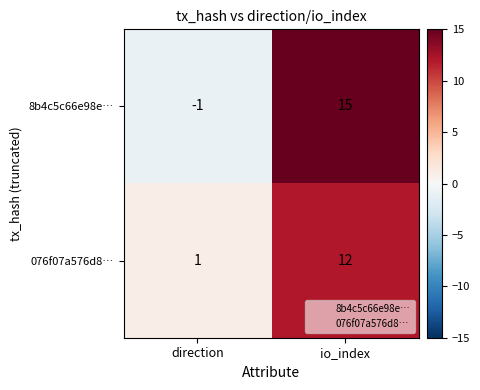

At how many categories does at least one series exceed 9?

1